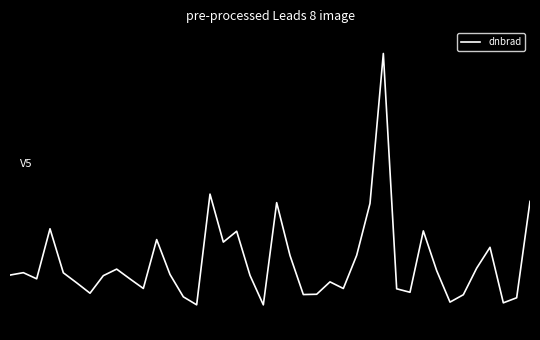

Does the chart display data point markers on the line(s)?

No